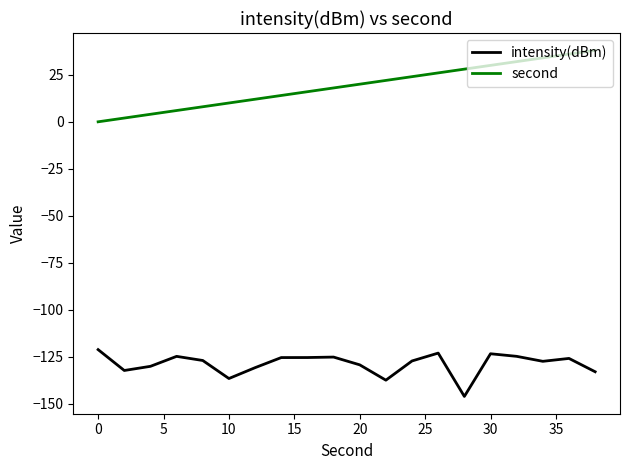

What is the minimum value shown in the chart?

-146.0